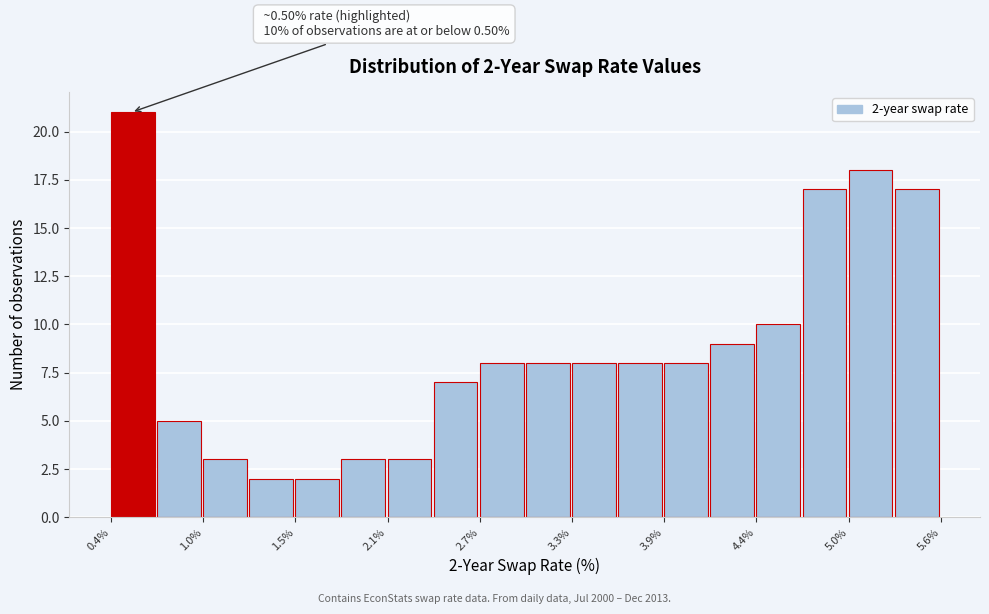

Read against the x-axis, roughly where is the centre of the tallest bar?

0.5